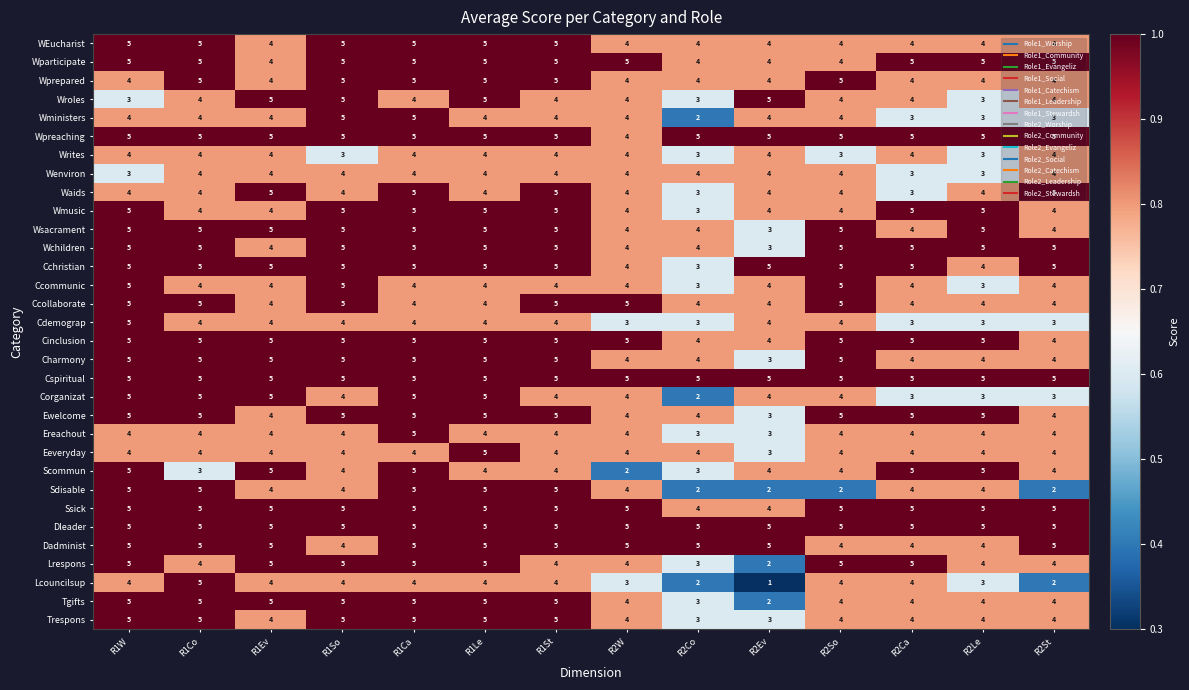

At which category is the sum across all series the highest?

R1Ca